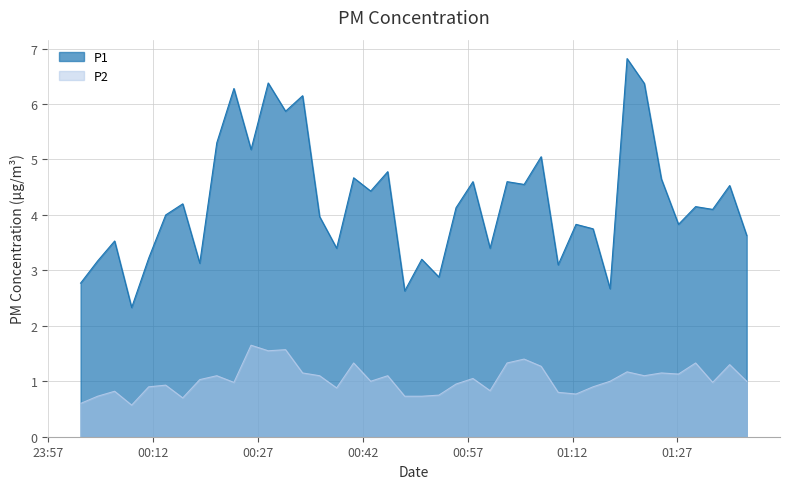

True or false: P2 and P1 cross at least once.

False